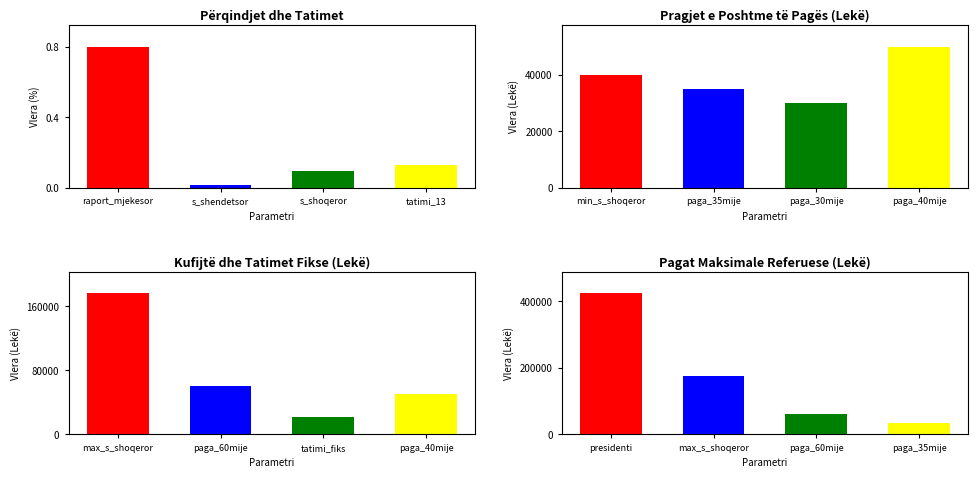

List the series in order of their peak value, highest first.

Pagat Maksimale Referuese (Lekë), Kufijtë dhe Tatimet Fikse (Lekë), Pragjet e Poshtme të Pagës (Lekë), Përqindjet dhe Tatimet